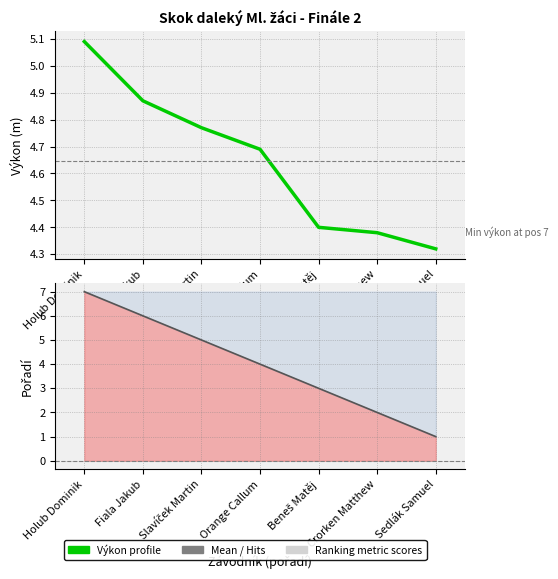

What is the approximate value of Výkon at Holub Dominik?

5.1